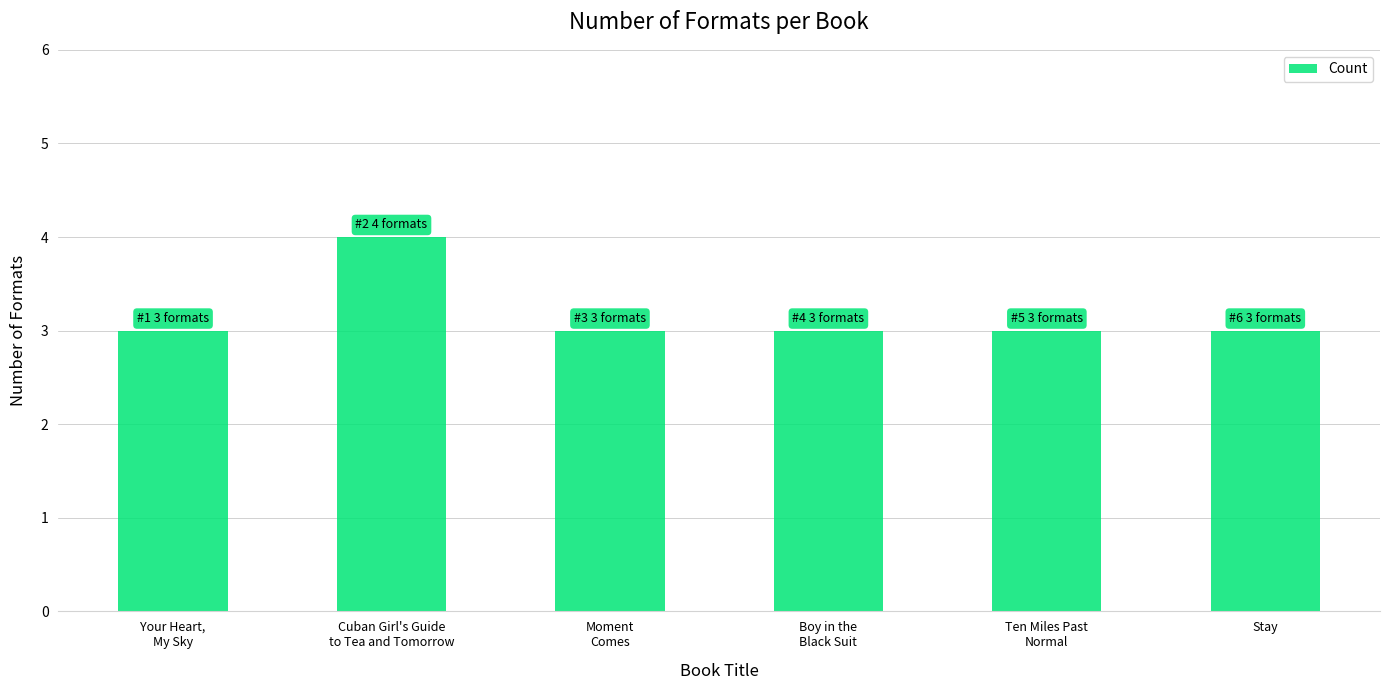

What is the difference between the maximum and minimum values?

1